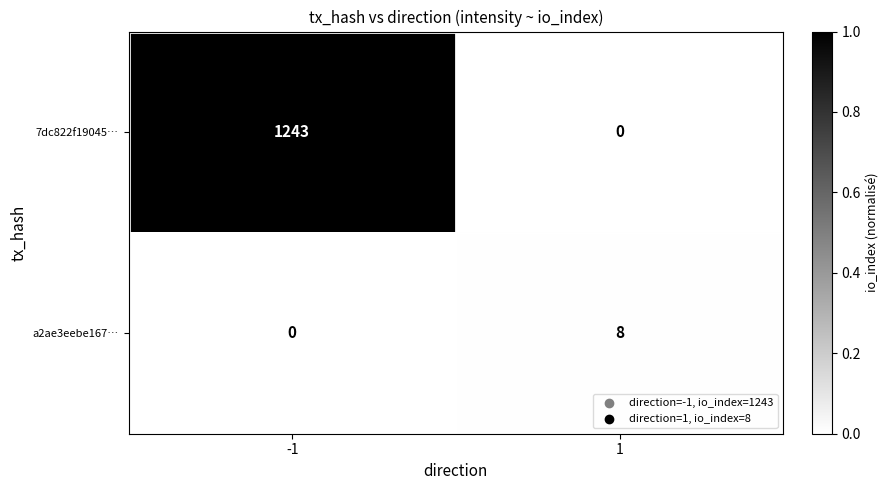

What is the difference between the 7dc822f19045… values at 1 and -1?

1243